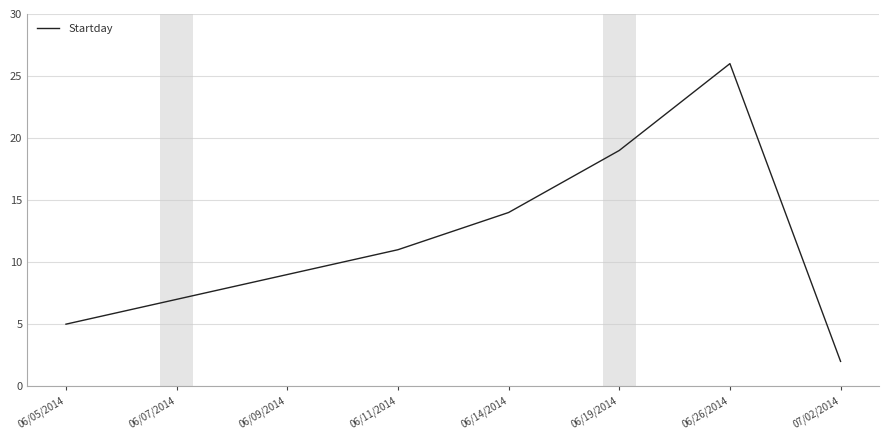

Where is the first local maximum?

06/26/2014